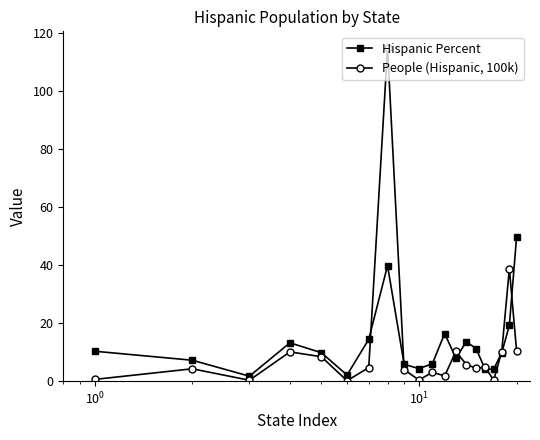

What is the maximum value for Hispanic Percent?

49.6